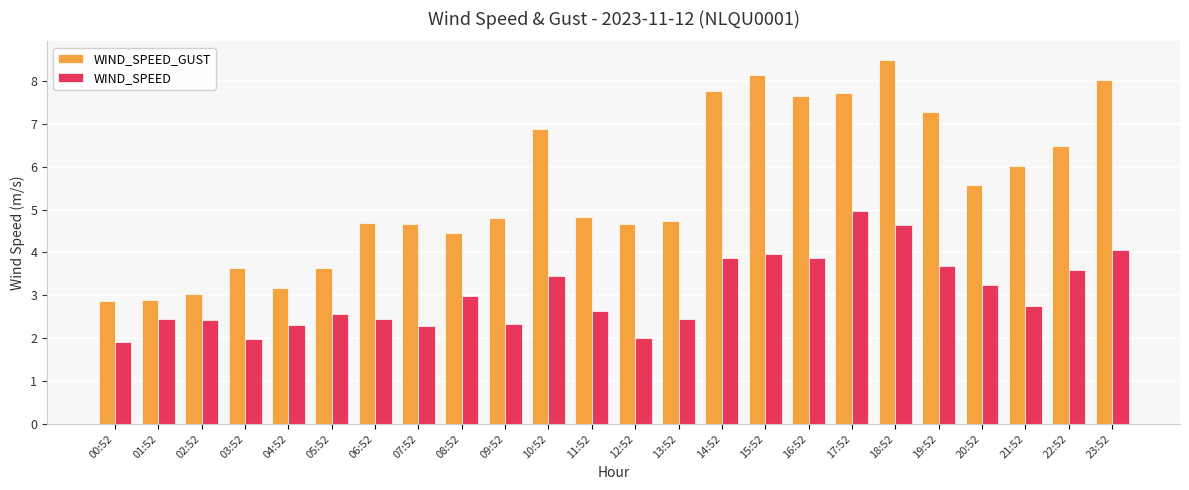

What is the maximum value for WIND_SPEED?

5.0